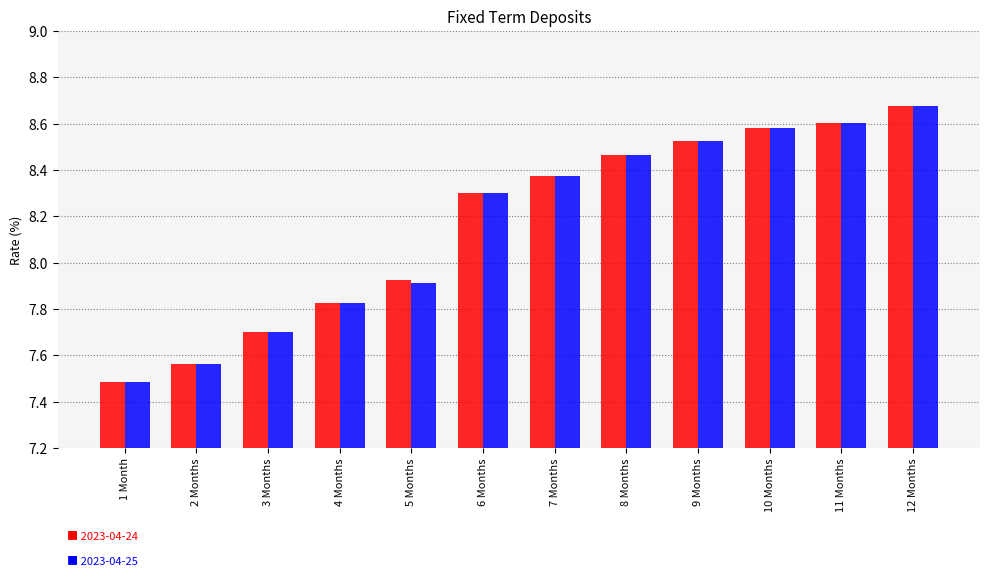

What is the label of the 12th bar from the left?

12 Months